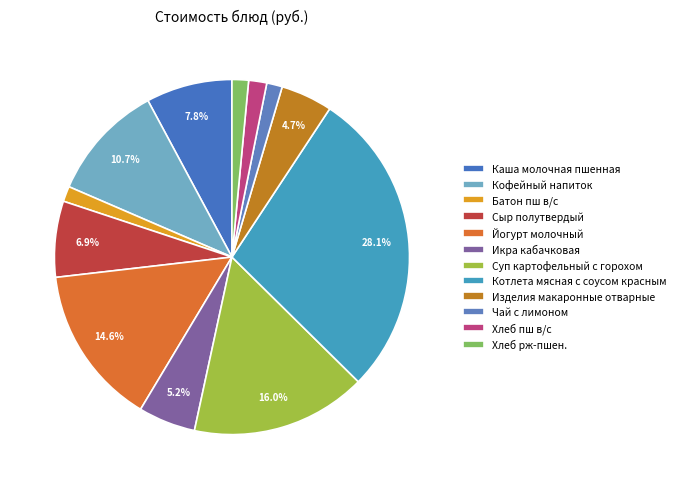

Which slice is the largest?

Котлета мясная с соусом красным